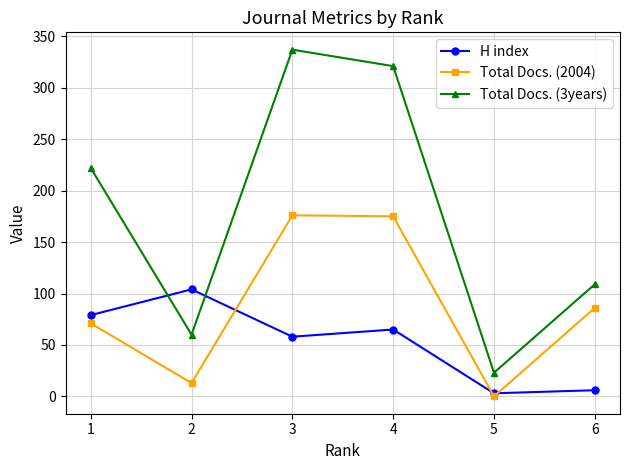

True or false: Total Docs. (3years) and Total Docs. (2004) intersect in this chart.

False